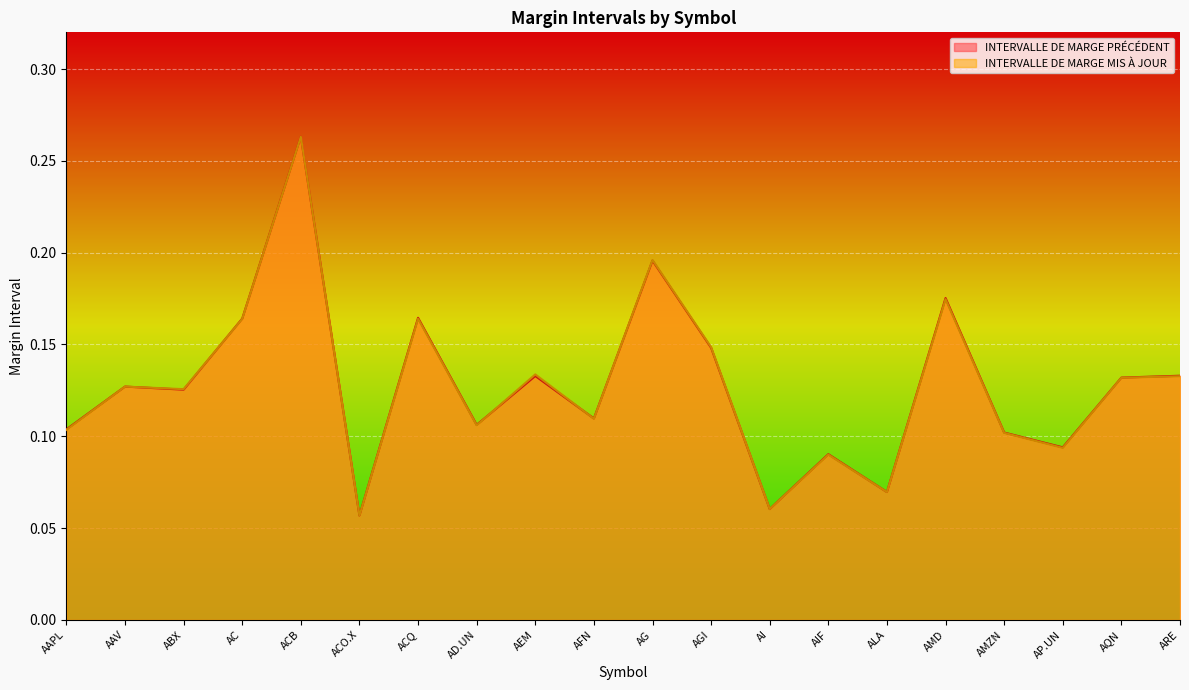

True or false: INTERVALLE DE MARGE MIS À JOUR and INTERVALLE DE MARGE PRÉCÉDENT cross at least once.

True